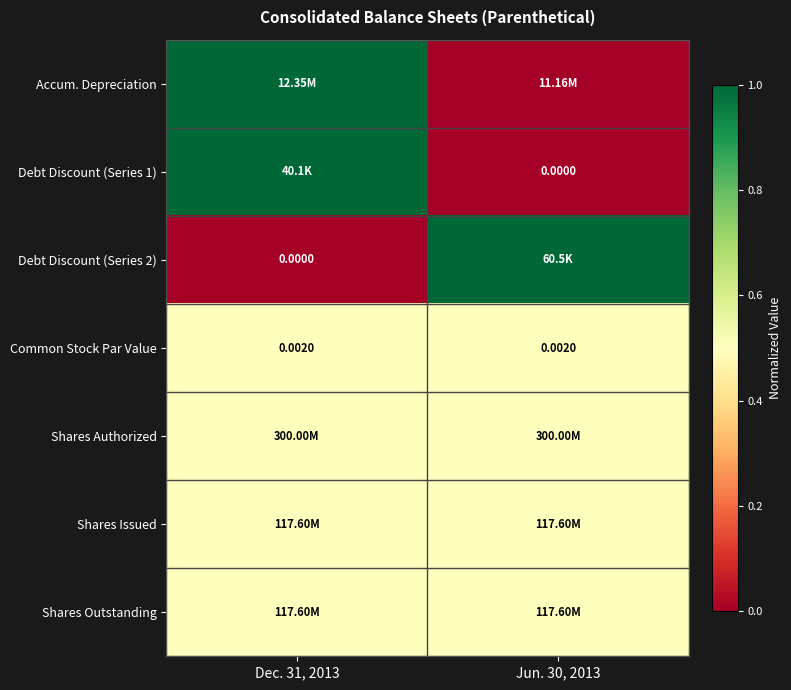

At which category is the sum across all series the highest?

Dec. 31, 2013